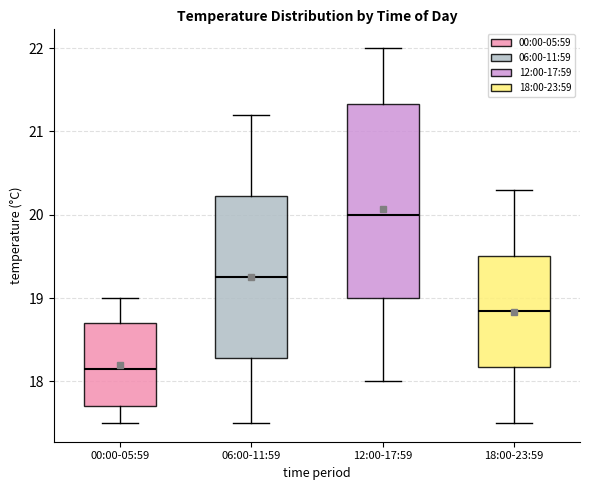

Reading left to right, read every box against the y-axis: the position of its median line, the range the box covers, and the ends of its whiskers. The values are not printed on the chart, so give them approximately, as read against the axis.

00:00-05:59: median 18.2, box 17.7 to 18.7, whiskers 17.5 to 19.0
06:00-11:59: median 19.3, box 18.3 to 20.2, whiskers 17.5 to 21.2
12:00-17:59: median 20.0, box 19.0 to 21.3, whiskers 18.0 to 22.0
18:00-23:59: median 18.9, box 18.2 to 19.5, whiskers 17.5 to 20.3